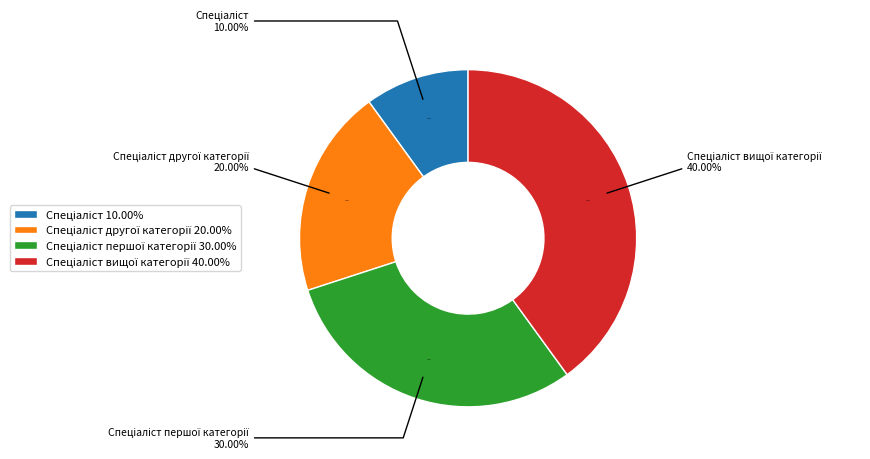

Combined, do Спеціаліст вищої категорії and Спеціаліст account for over 50%?

No